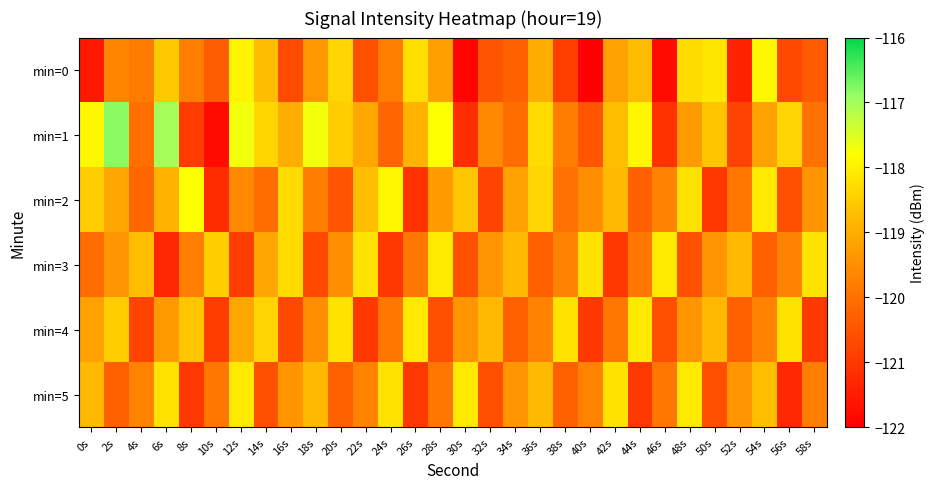

Reading right to left, extract all data points from this chart.

min=0: 58s=-120.4	56s=-120.7	54s=-117.9	52s=-121.4	50s=-118.1	48s=-118.3	46s=-121.8	44s=-118.8	42s=-119.2	40s=-122.0	38s=-120.9	36s=-119.0	34s=-120.3	32s=-120.5	30s=-121.9	28s=-119.2	26s=-118.2	24s=-119.8	22s=-120.6	20s=-118.4	18s=-119.4	16s=-120.7	14s=-118.7	12s=-117.9	10s=-120.3	8s=-119.8	6s=-118.6	4s=-119.8	2s=-119.7	0s=-121.6
min=1: 58s=-120.0	56s=-118.4	54s=-119.2	52s=-120.8	50s=-118.6	48s=-119.3	46s=-121.1	44s=-117.9	42s=-118.7	40s=-120.5	38s=-119.8	36s=-118.3	34s=-120.1	32s=-119.6	30s=-121.2	28s=-117.8	26s=-118.9	24s=-120.2	22s=-119.1	20s=-118.5	18s=-117.7	16s=-119.0	14s=-118.4	12s=-117.7	10s=-121.8	8s=-121.0	6s=-117.0	4s=-120.0	2s=-116.8	0s=-117.9
min=2: 58s=-119.4	56s=-120.6	54s=-118.1	52s=-119.9	50s=-121.0	48s=-118.2	46s=-119.7	44s=-120.3	42s=-118.8	40s=-119.5	38s=-120.0	36s=-118.4	34s=-119.2	32s=-120.8	30s=-118.6	28s=-119.3	26s=-121.1	24s=-117.9	22s=-118.7	20s=-120.5	18s=-119.8	16s=-118.3	14s=-120.1	12s=-119.6	10s=-121.2	8s=-117.8	6s=-118.9	4s=-120.2	2s=-119.1	0s=-118.5
min=3: 58s=-118.2	56s=-119.7	54s=-120.3	52s=-118.8	50s=-119.4	48s=-120.6	46s=-118.1	44s=-119.9	42s=-121.0	40s=-118.2	38s=-119.7	36s=-120.3	34s=-118.8	32s=-119.4	30s=-120.6	28s=-118.1	26s=-119.9	24s=-121.0	22s=-118.2	20s=-119.5	18s=-120.7	16s=-118.3	14s=-119.1	12s=-120.9	10s=-118.5	8s=-119.8	6s=-121.3	4s=-118.7	2s=-119.4	0s=-120.1
min=4: 58s=-121.0	56s=-118.2	54s=-119.7	52s=-120.3	50s=-118.8	48s=-119.4	46s=-120.6	44s=-118.1	42s=-119.9	40s=-121.0	38s=-118.2	36s=-119.7	34s=-120.3	32s=-118.8	30s=-119.4	28s=-120.6	26s=-118.1	24s=-119.9	22s=-121.0	20s=-118.2	18s=-119.5	16s=-120.7	14s=-118.4	12s=-119.1	10s=-120.9	8s=-118.6	6s=-119.3	4s=-120.8	2s=-118.5	0s=-119.2
min=5: 58s=-119.8	56s=-121.3	54s=-118.7	52s=-119.4	50s=-120.6	48s=-118.1	46s=-119.9	44s=-121.0	42s=-118.2	40s=-119.7	38s=-120.3	36s=-118.8	34s=-119.4	32s=-120.6	30s=-118.1	28s=-119.9	26s=-121.0	24s=-118.2	22s=-119.7	20s=-120.3	18s=-118.8	16s=-119.4	14s=-120.6	12s=-118.1	10s=-119.9	8s=-121.0	6s=-118.2	4s=-119.7	2s=-120.3	0s=-118.8